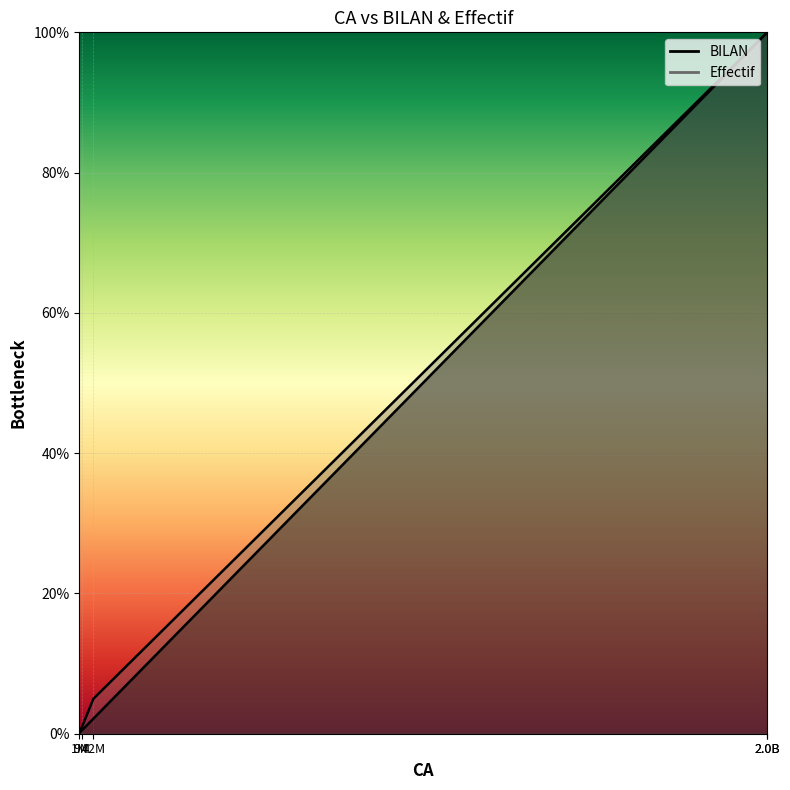

What is the value of the BILAN point at the 1st from the left?

0.1